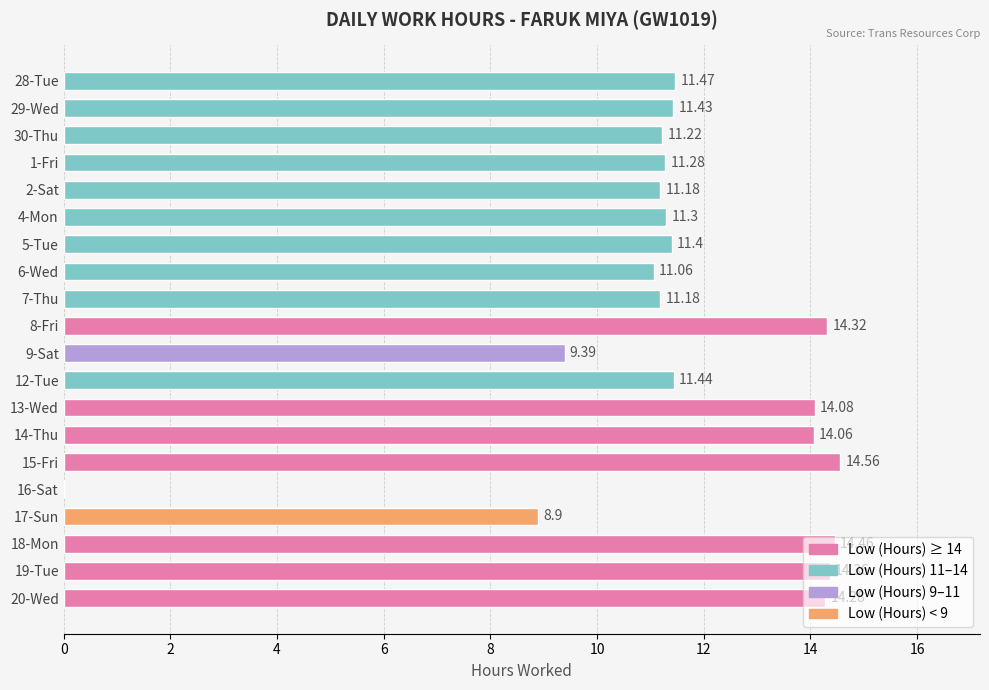

True or false: the data shows 8.9 at 17-Sun.

True